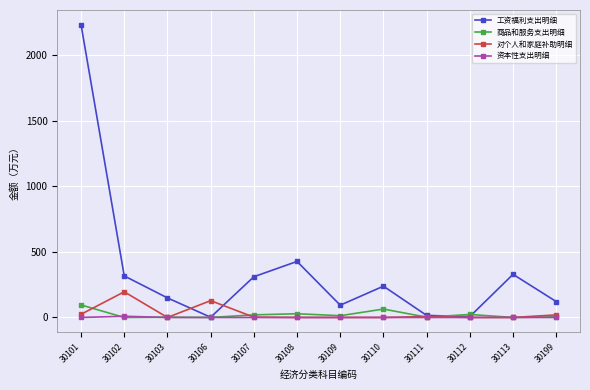

At how many categories does at least one series exceed 1890?

1